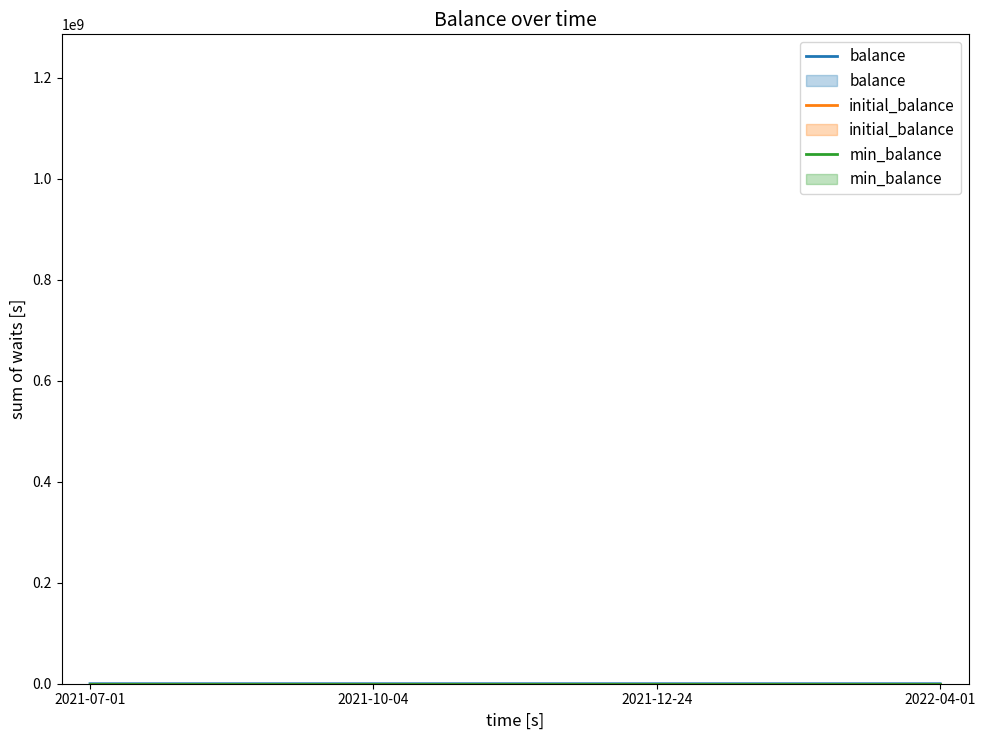

Reading right to left, list all the values displayed in this chart.

balance: 514.5	734.5	954.5	1174.5
initial_balance: 1394.5	1394.5	1394.5	1394.5
min_balance: 514.5	514.5	514.5	514.5